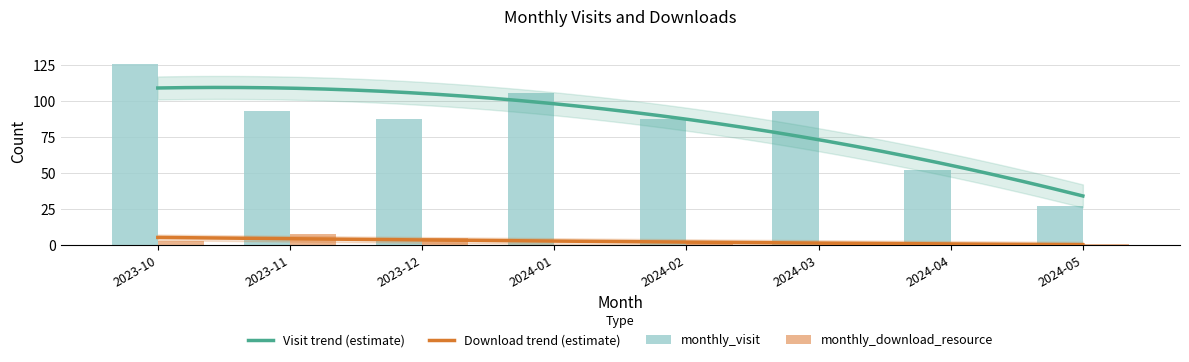

List the series in order of their peak value, highest first.

monthly_visit, monthly_download_resource